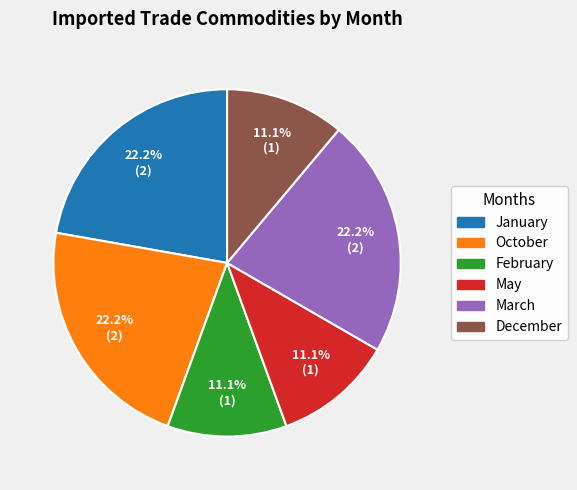

Is there a majority slice in this chart?

No